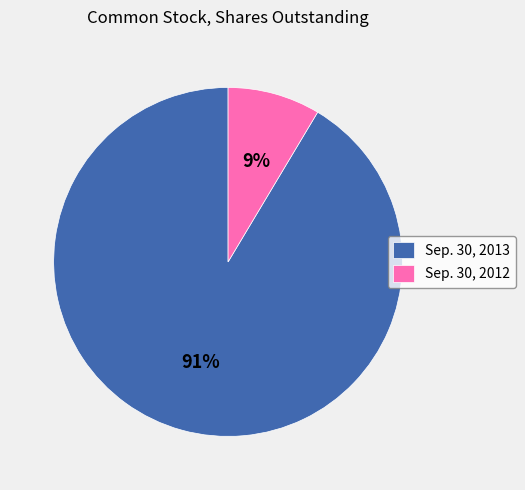

Is Sep. 30, 2012 the majority of the pie?

No